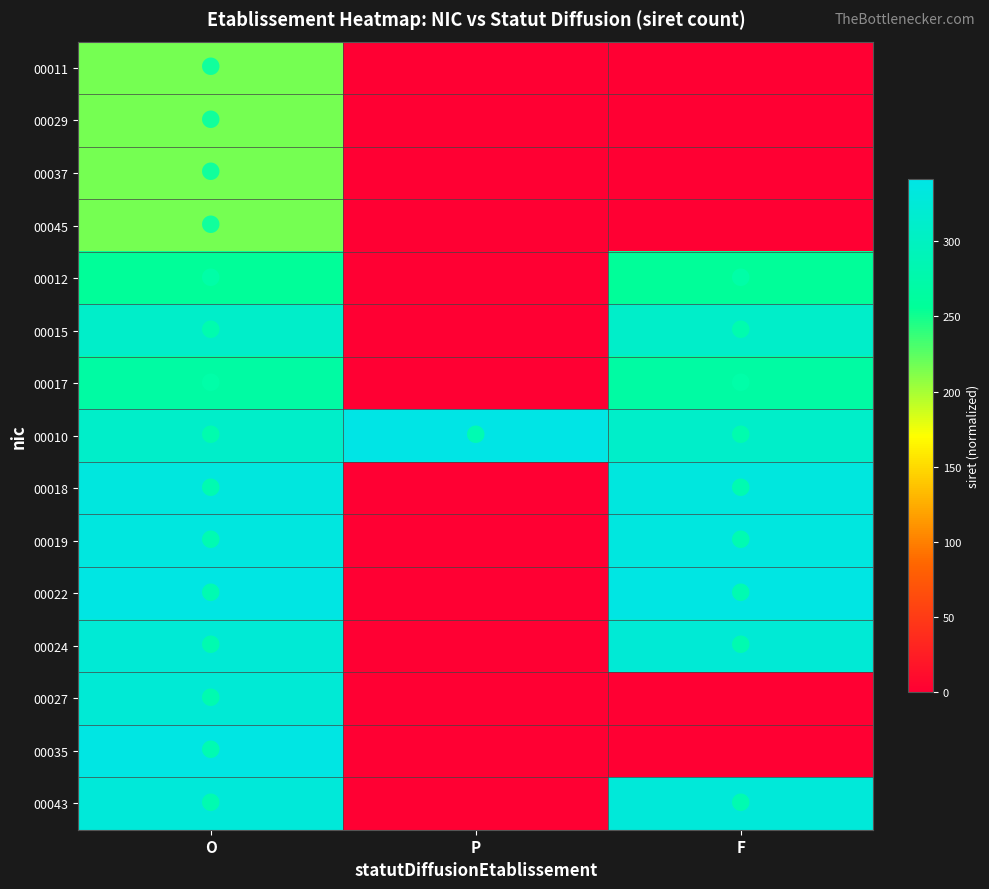

Rank the series at F from highest to lowest value.

00022, 00019, 00018, 00043, 00024, 00015, 00010, 00017, 00012, 00011, 00029, 00037, 00045, 00027, 00035